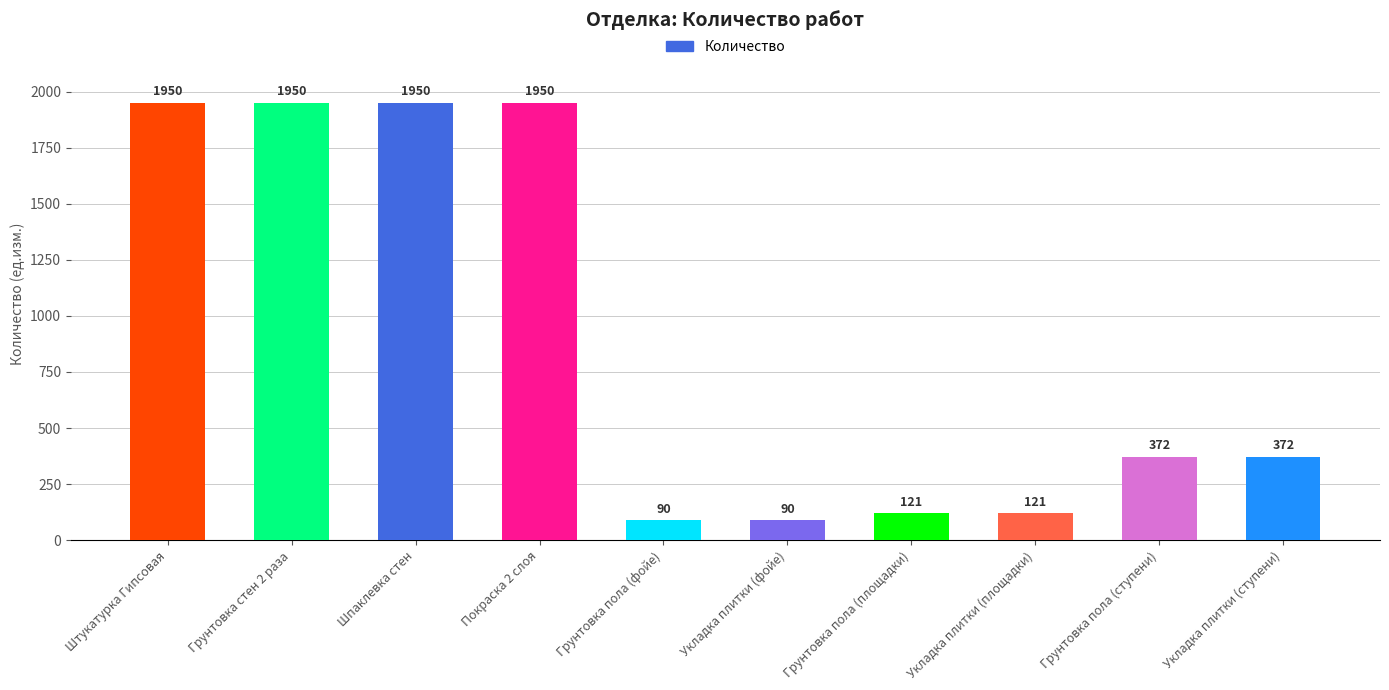

What is the difference between the values at Покраска 2 слоя and Укладка плитки (площадки)?

1829